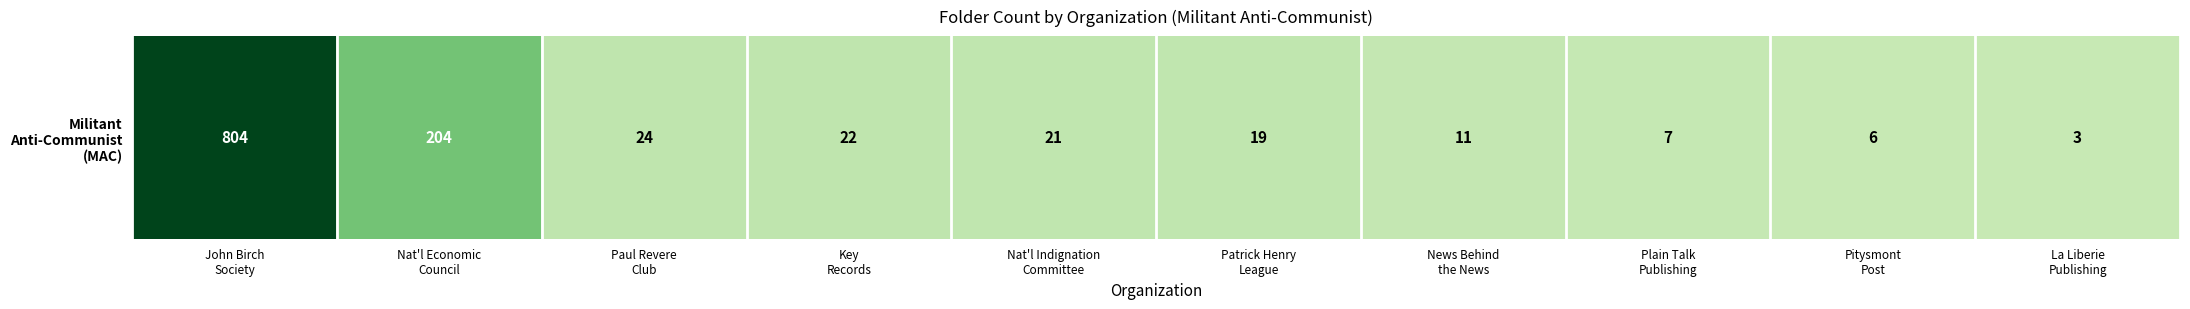

List the labels in order of value, largest first.

John Birch
Society, Nat'l Economic
Council, Paul Revere
Club, Key
Records, Nat'l Indignation
Committee, Patrick Henry
League, News Behind
the News, Plain Talk
Publishing, Pitysmont
Post, La Liberie
Publishing